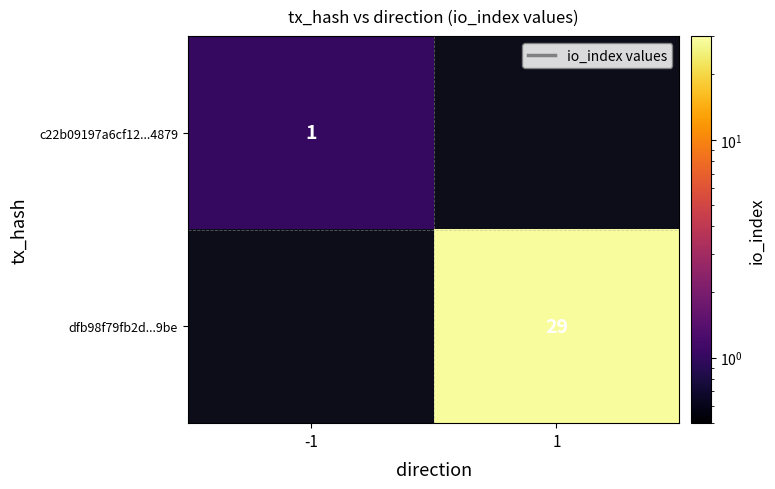

Is it true that c22b09197a6cf12...4879 equals 1 at -1?

True